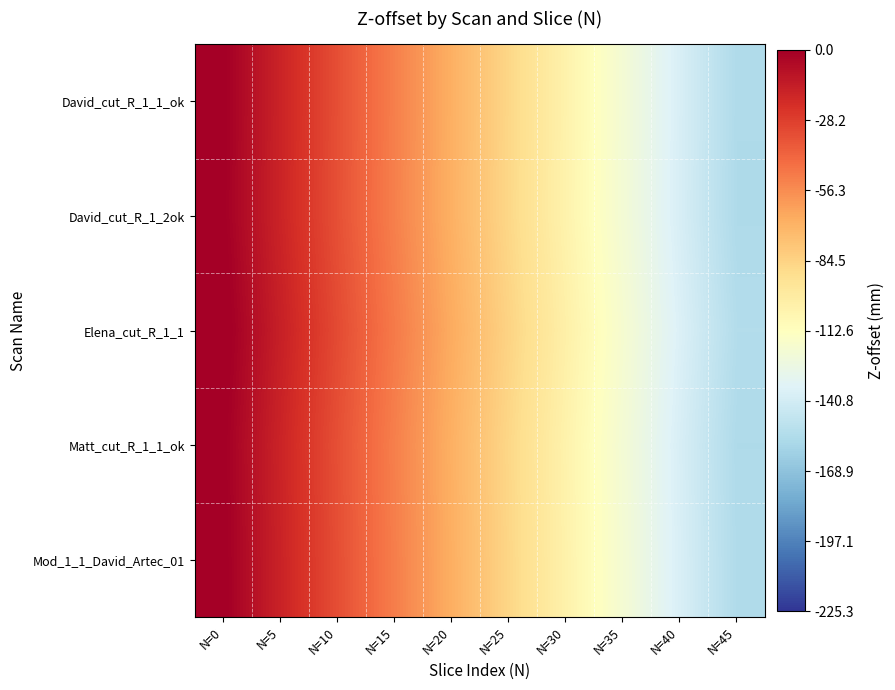

How many series are shown in this chart?

5